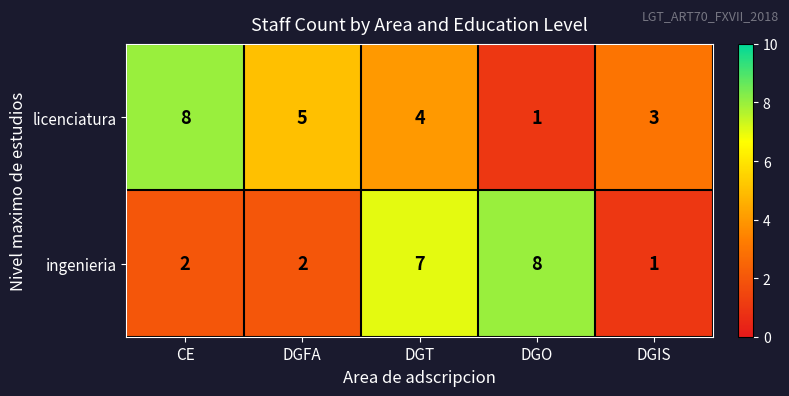

At which category is the sum across all series the highest?

DGT